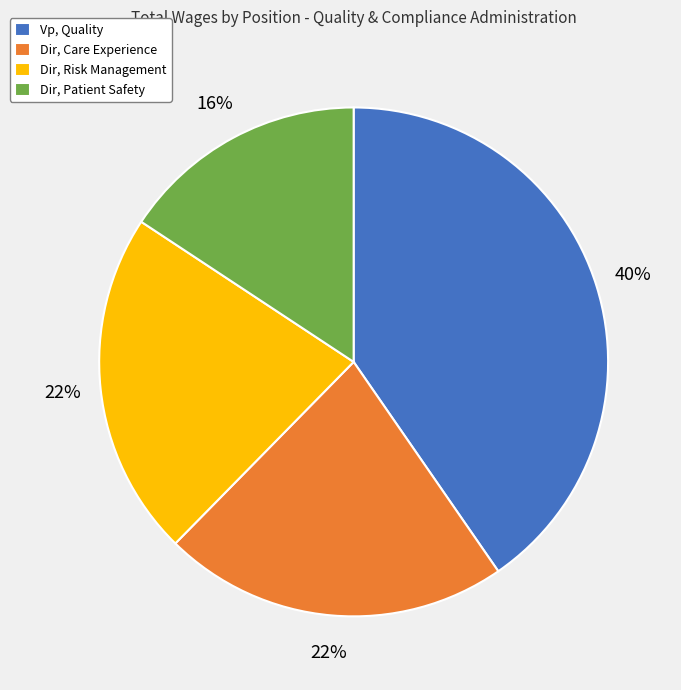

The Dir, Care Experience slice represents 22% of the pie. True or false?

True